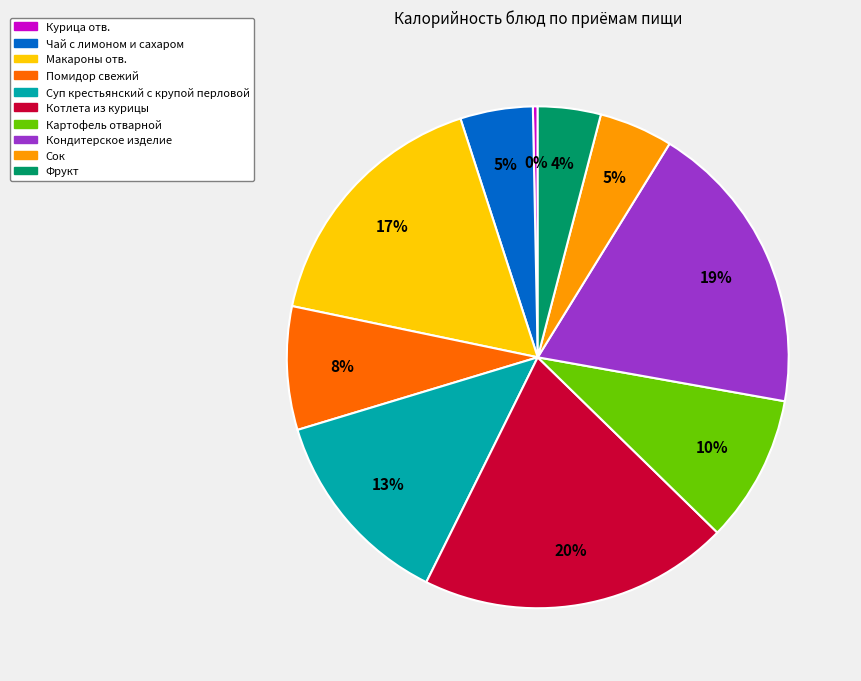

To the nearest percent, what is the combined percentage of Фрукт and Чай с лимоном и сахаром?

9%